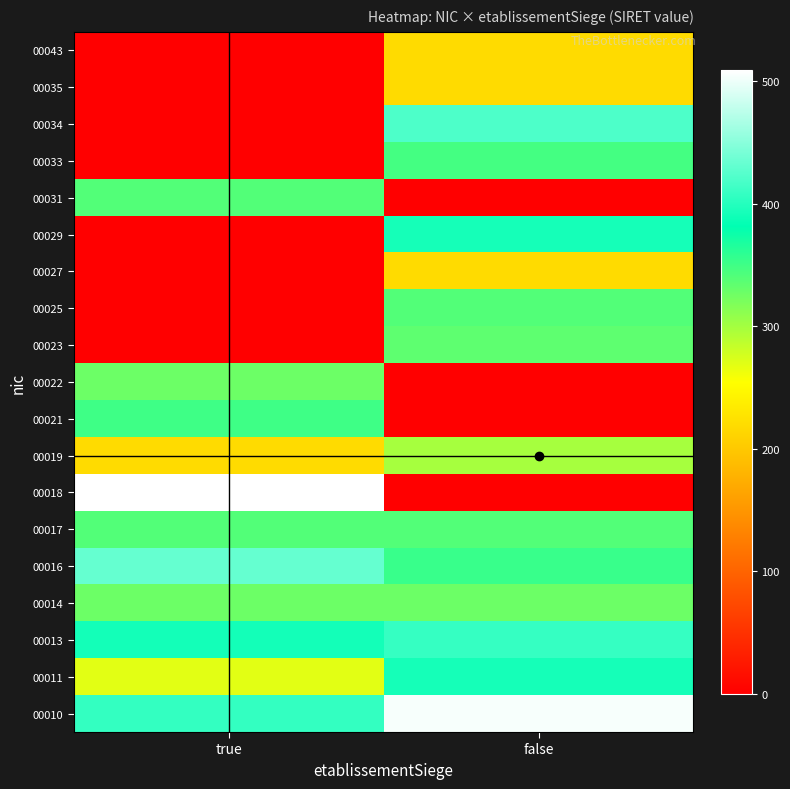

Reading left to right, extract all data points from this chart.

00010: true=407.7	false=504.7
00011: true=268.8	false=392.3
00013: true=391.0	false=407.9
00014: true=327.5	false=328.1
00016: true=432.4	false=353.5
00017: true=340.5	false=340.3
00018: true=509.2	false=0.0
00019: true=218.8	false=298.8
00021: true=350.6	false=0.0
00022: true=328.1	false=0.0
00023: true=0.0	false=334.9
00025: true=0.0	false=340.3
00027: true=0.0	false=218.8
00029: true=0.0	false=392.3
00031: true=340.9	false=0.0
00033: true=0.0	false=347.7
00034: true=0.0	false=420.2
00035: true=0.0	false=218.8
00043: true=0.0	false=218.8